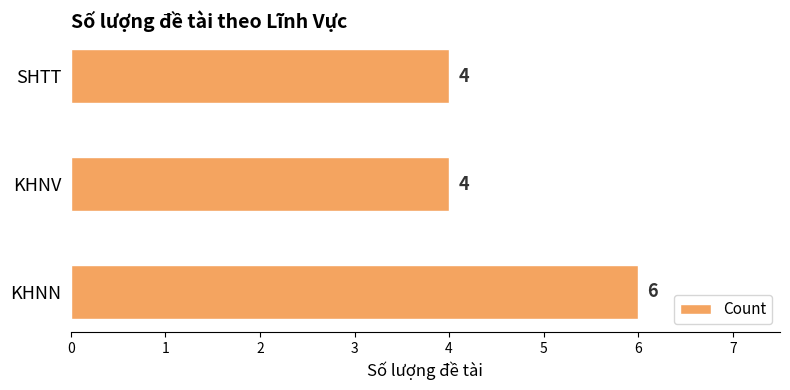

How many values are between 4 and 6?

3